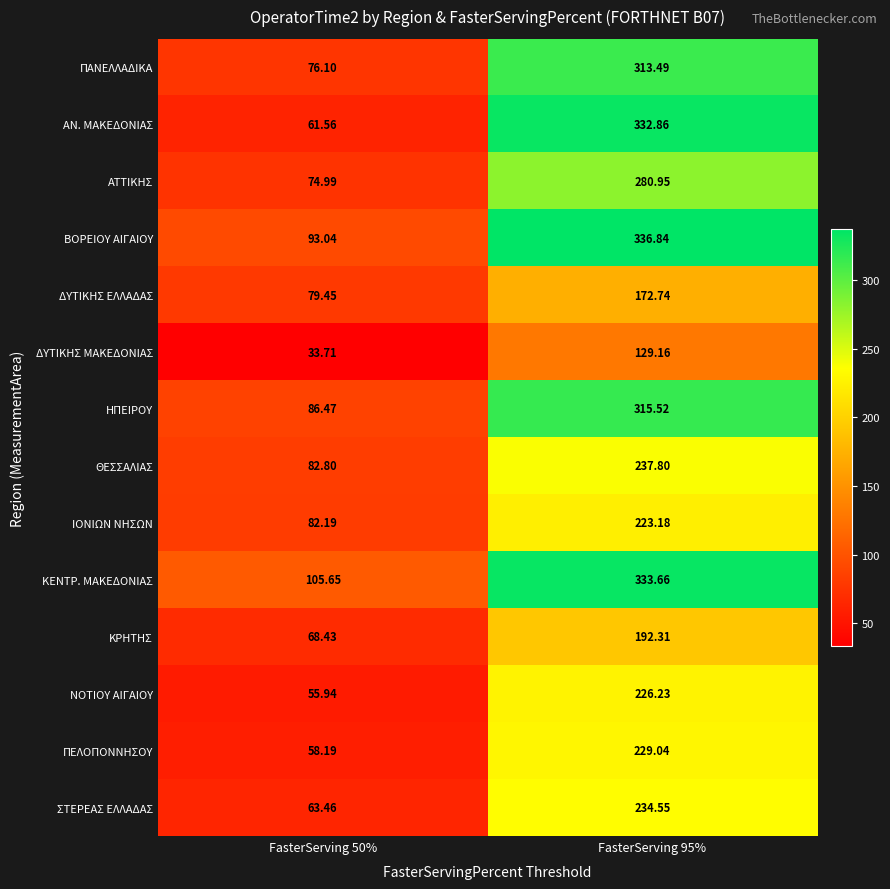

Which series has the widest spread of values?

ΑΝ. ΜΑΚΕΔΟΝΙΑΣ